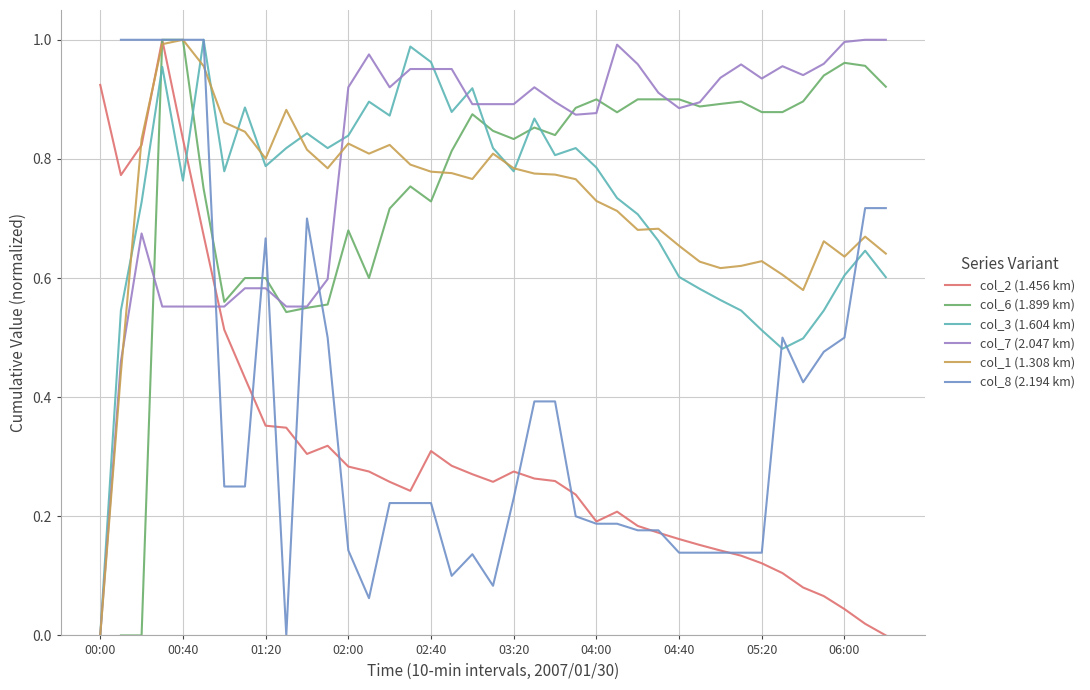

Which series has the widest spread of values?

col_2 (1.456 km)